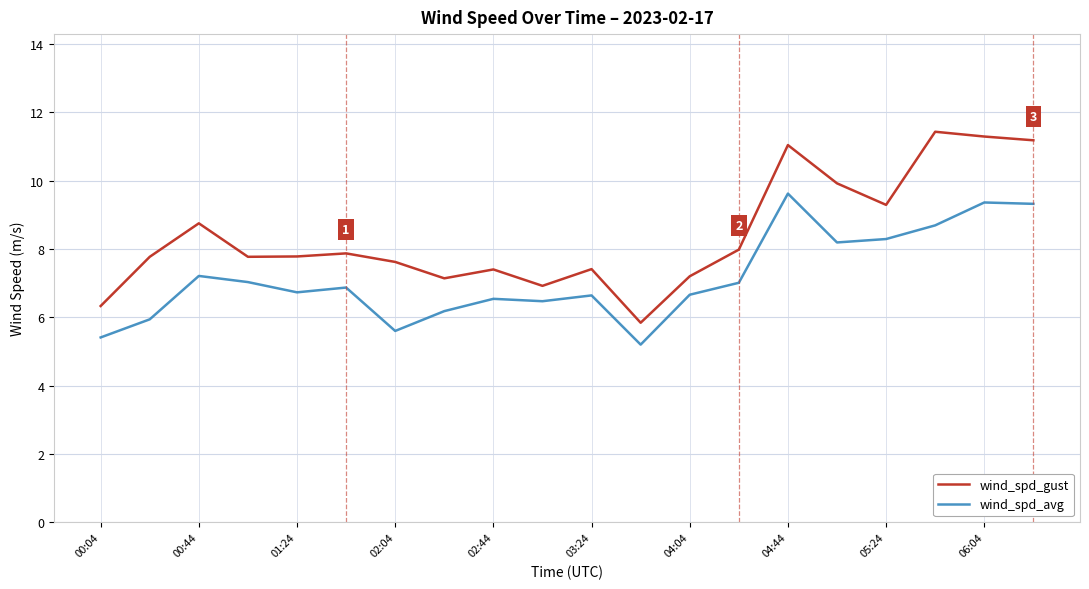

True or false: wind_spd_avg and wind_spd_gust intersect in this chart.

False